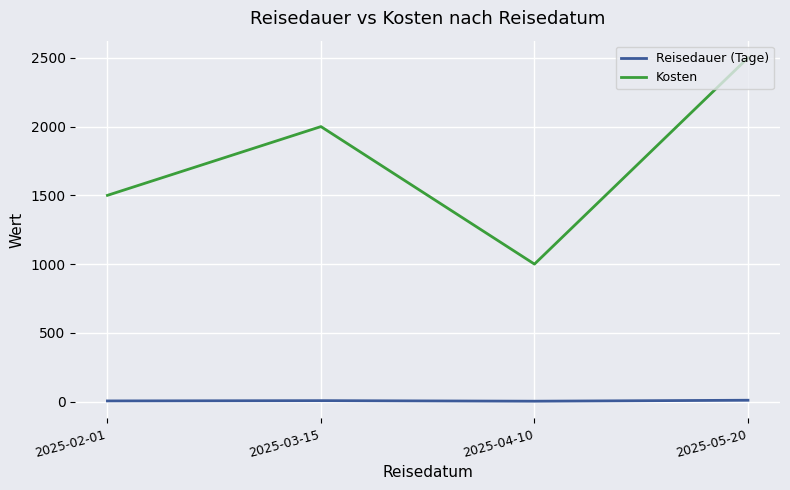

Which series has the largest total across all categories?

Kosten